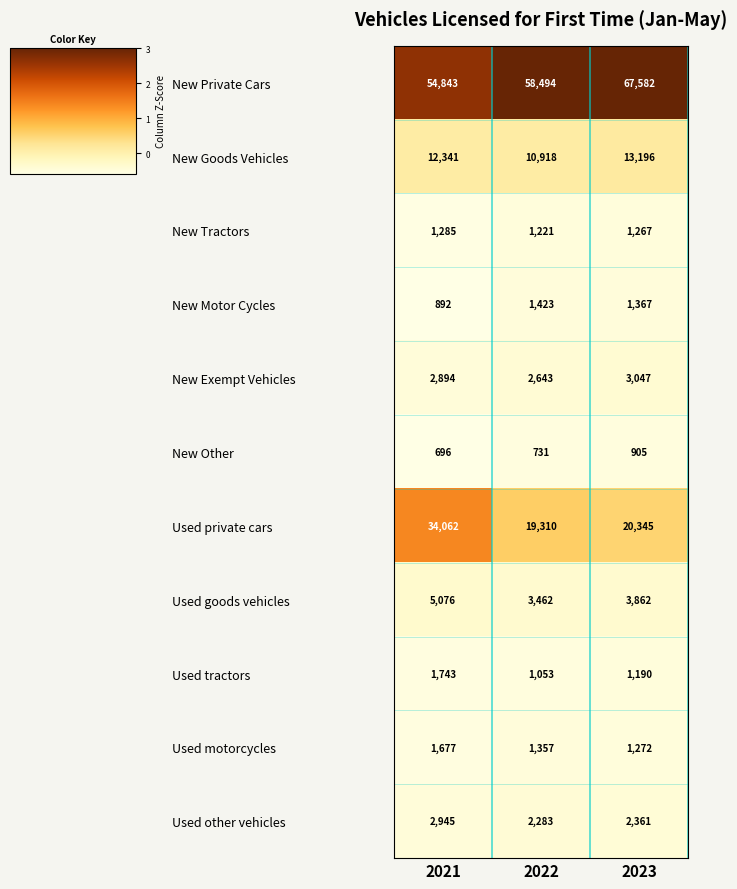

The New Private Cars series shows 54843 at 2021. True or false?

True